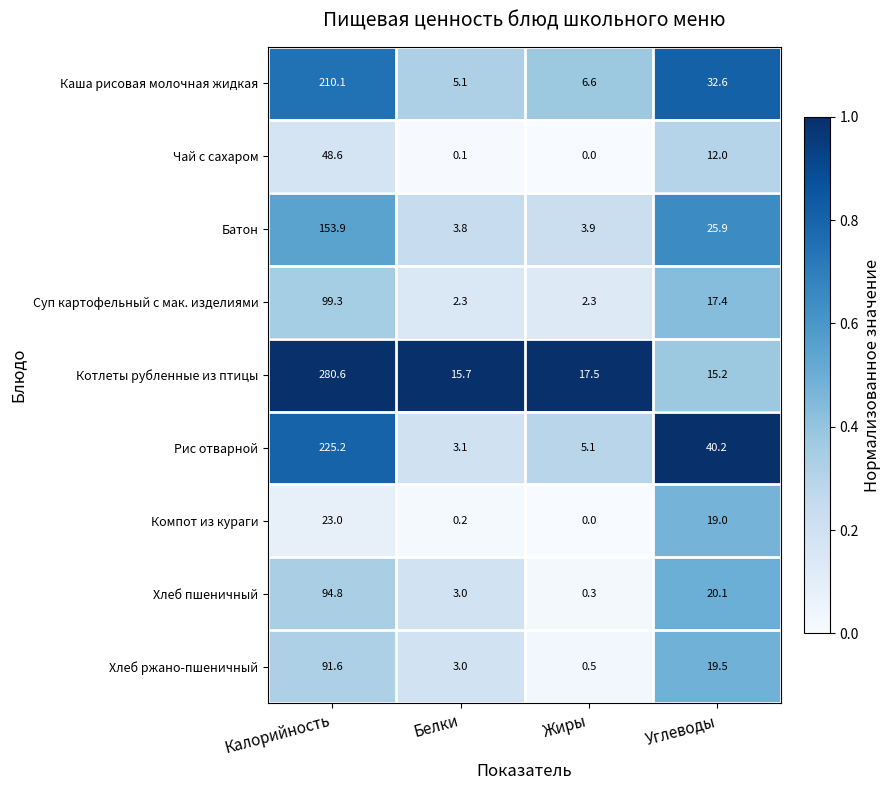

Where is Компот из кураги nearest to the value 11?

Углеводы